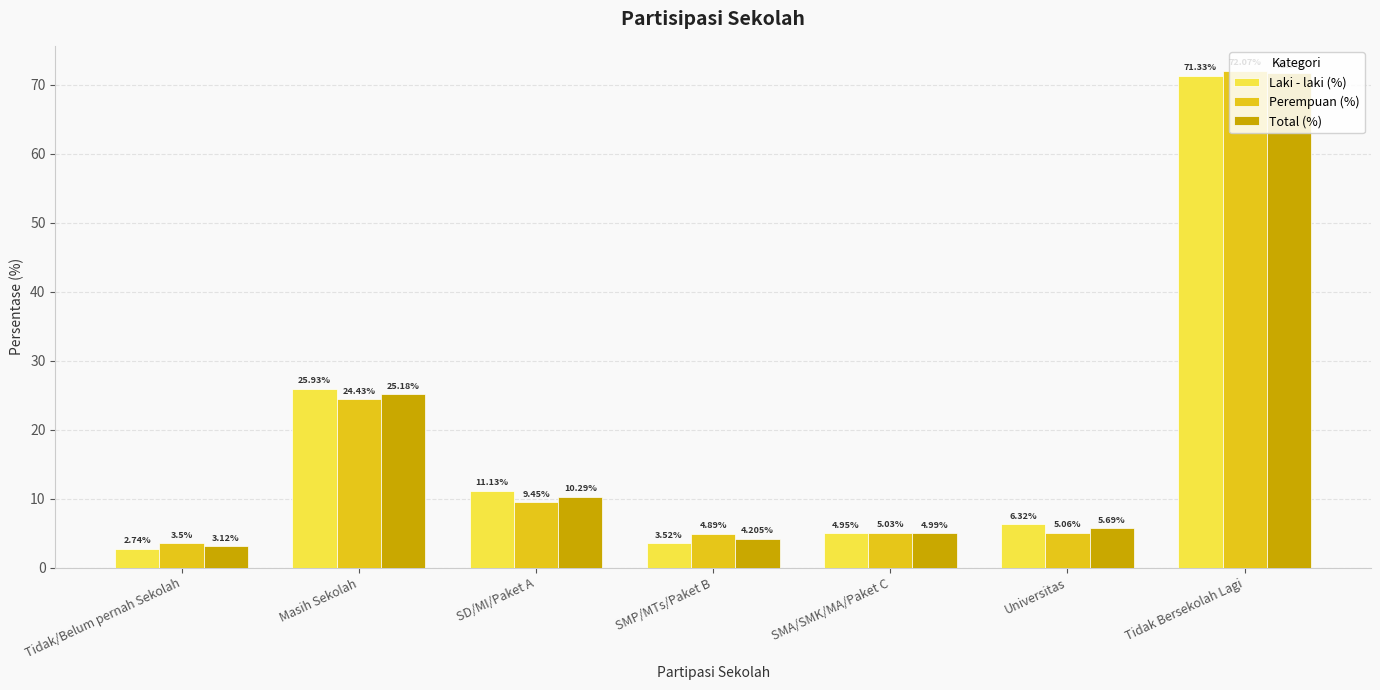

What is the average value of the Perempuan (%) series?

17.8